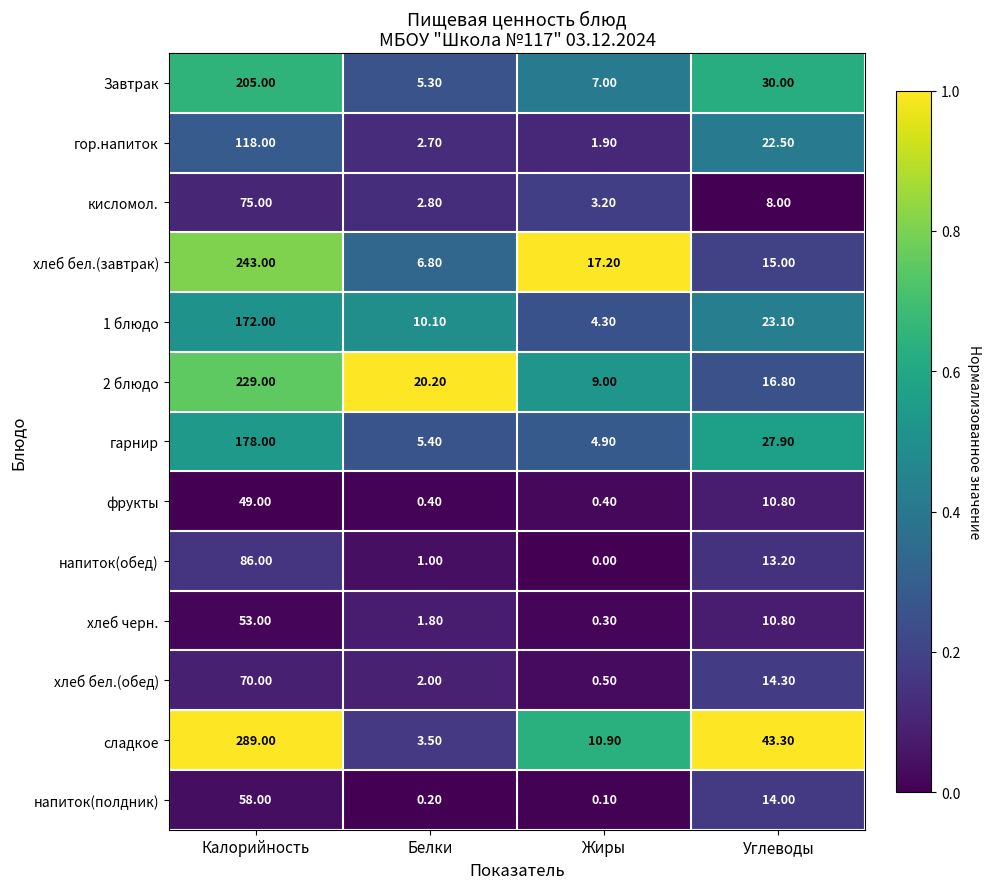

Where is хлеб бел.(завтрак) nearest to the value 124?

Жиры